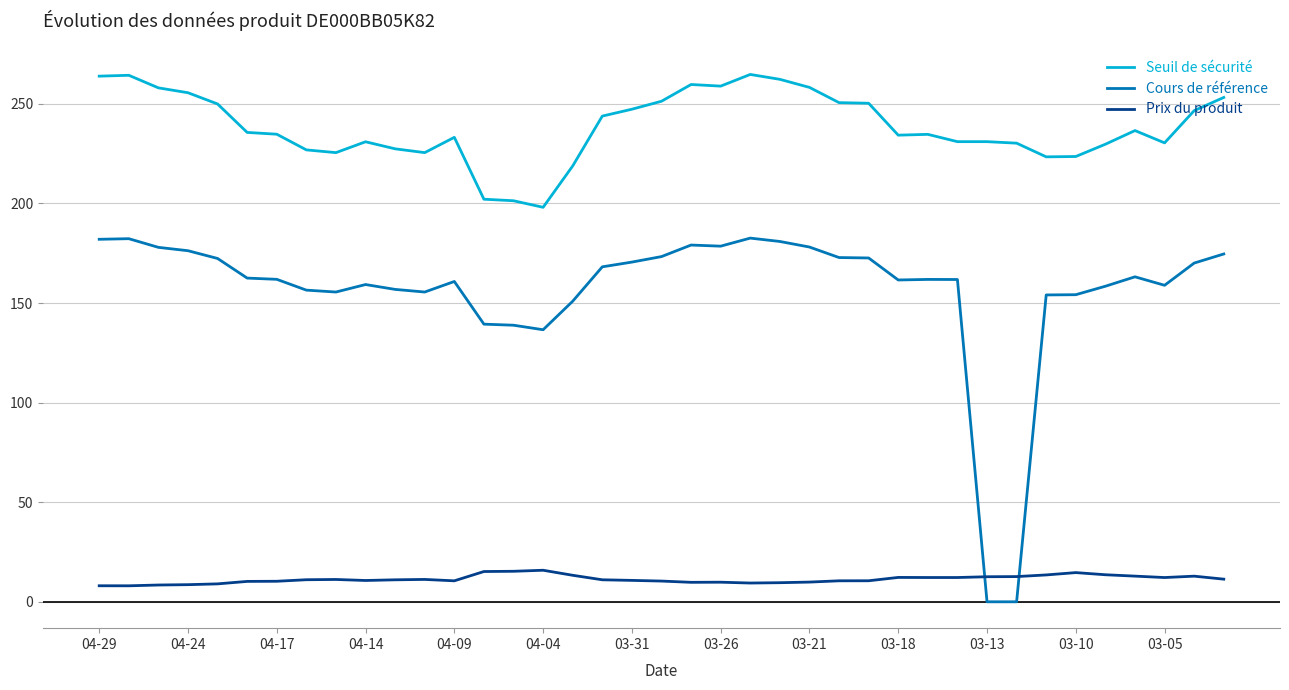

What is the highest value of the Prix du produit series?

15.8